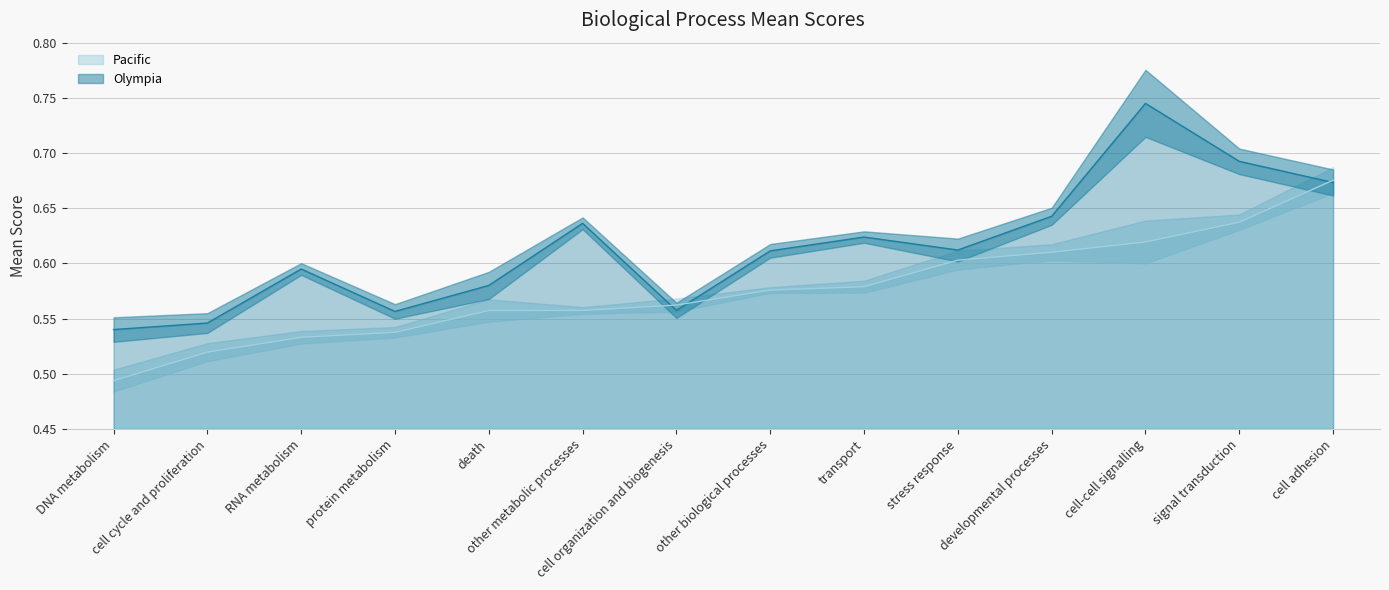

Where is the first local maximum for Olympia?

RNA metabolism